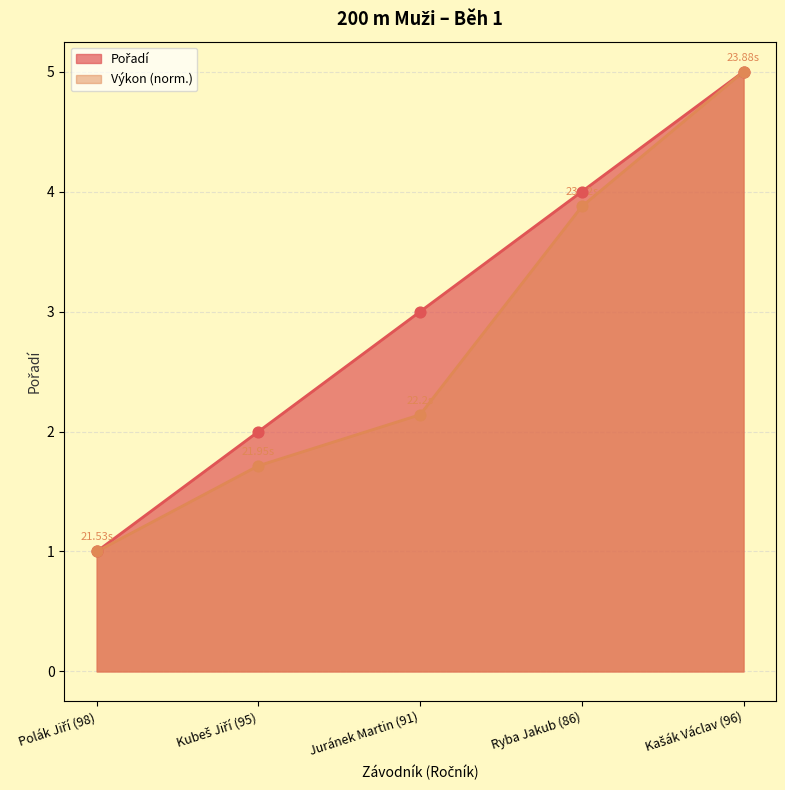

Which series reaches the maximum Y coordinate?

Pořadí